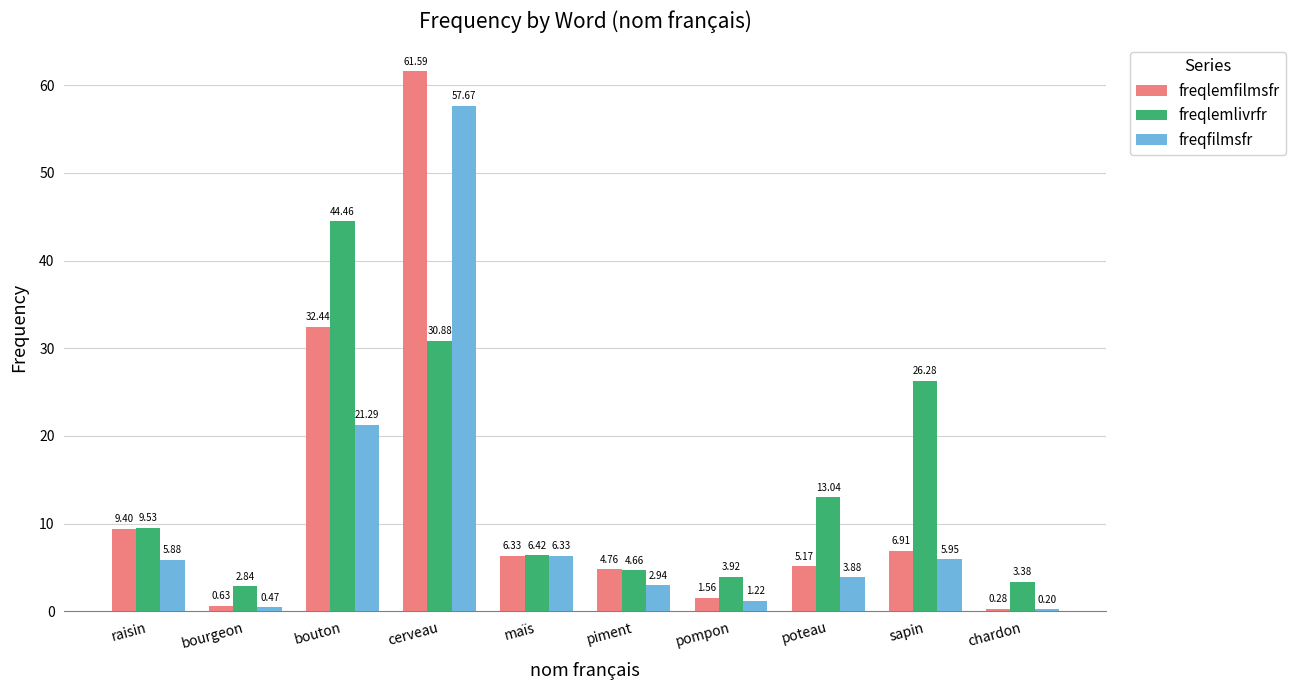

True or false: freqfilmsfr has a value of 6.3 at maïs.

True